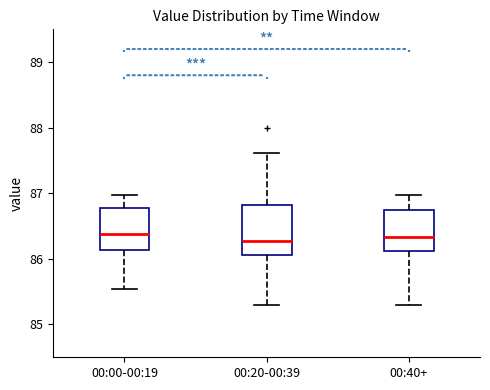

Reading left to right, read every box against the y-axis: the position of its median line, the range the box covers, and the ends of its whiskers. The values are not printed on the chart, so give them approximately, as read against the axis.

00:00-00:19: median 86.4, box 86.1 to 86.8, whiskers 85.5 to 87.0
00:20-00:39: median 86.3, box 86.1 to 86.8, whiskers 85.3 to 87.6
00:40+: median 86.3, box 86.1 to 86.7, whiskers 85.3 to 87.0